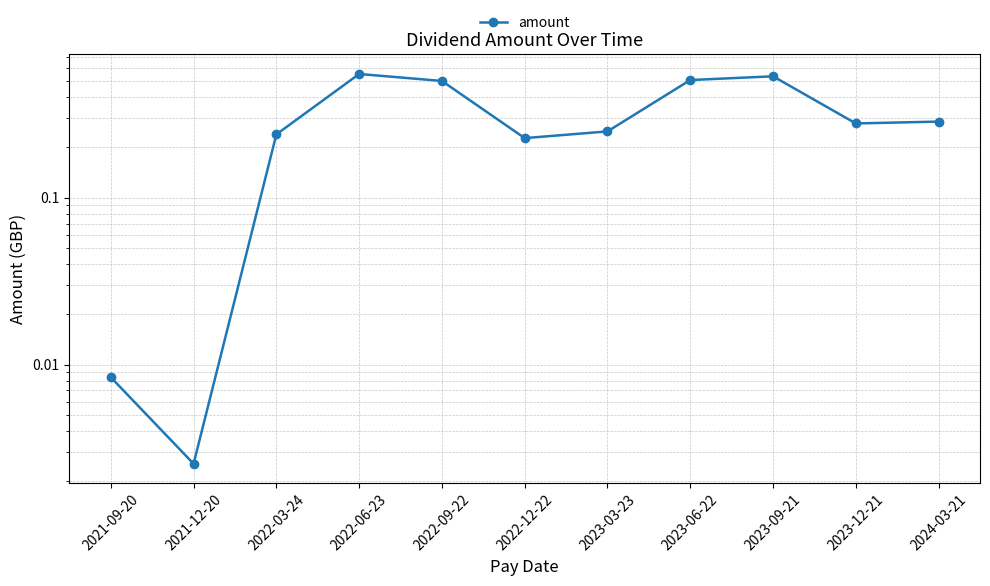

Does the chart display data point markers on the line(s)?

Yes